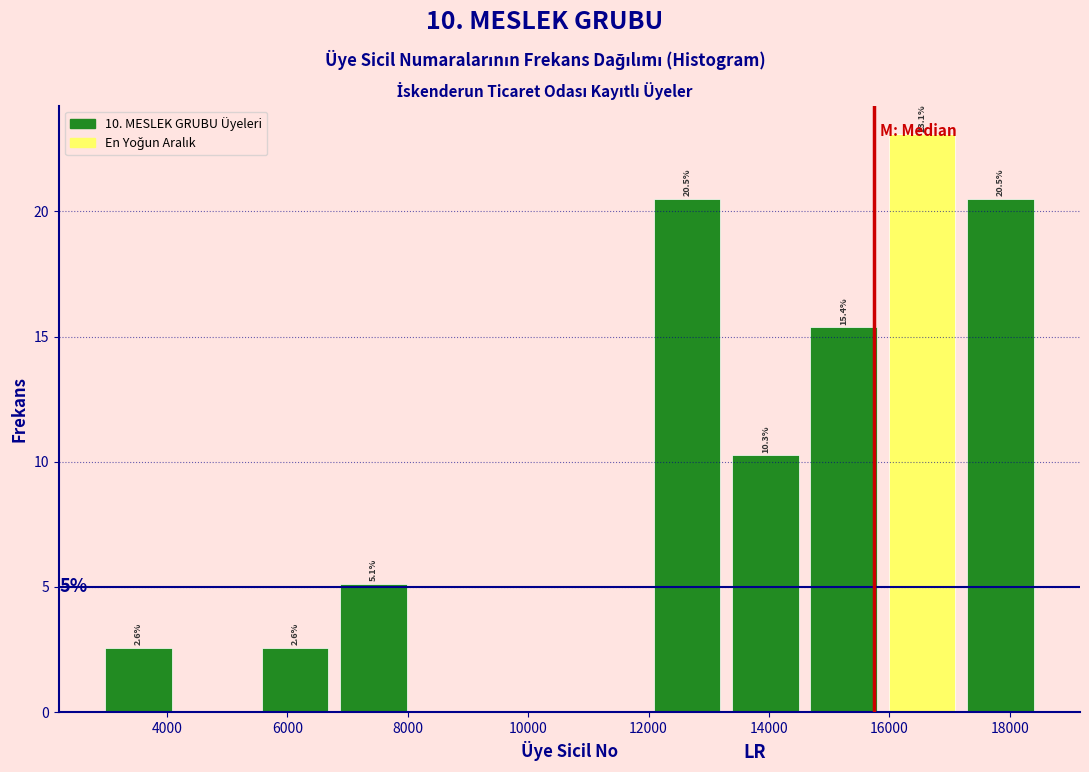

Over which range of the x-axis is the bar tallest?

15800 to 17200